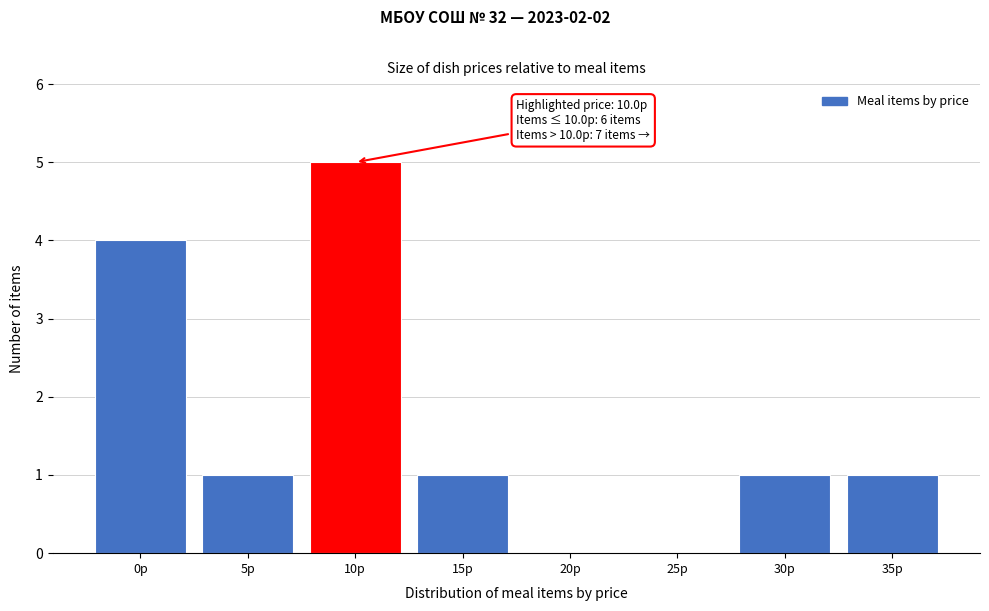

Reading right to left, transcribe all the data shown in this chart.

35р=1	30р=1	25р=0	20р=0	15р=1	10р=5	5р=1	0р=4